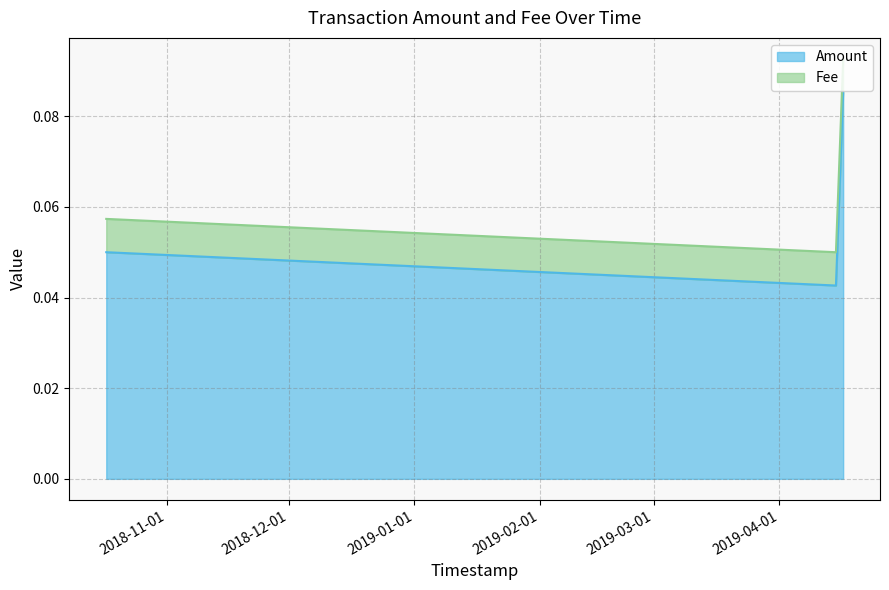

Rank the categories by value from highest to lowest.

2019-04-16 17:01:33, 2018-10-17 00:59:37, 2019-04-14 22:16:40